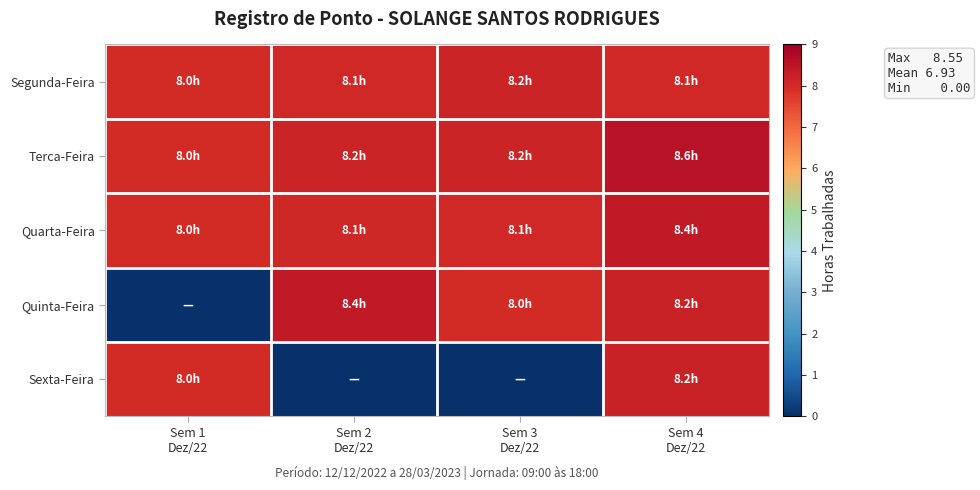

How many data points does each series have?

4